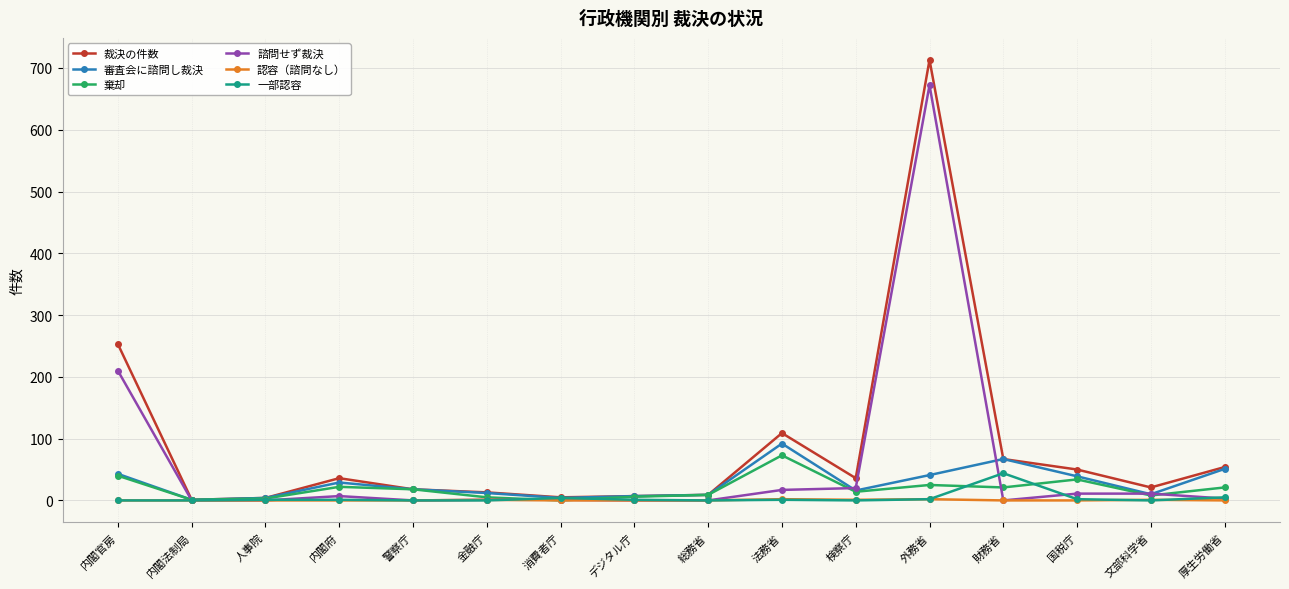

Which series has the largest range (max minus min)?

裁決の件数